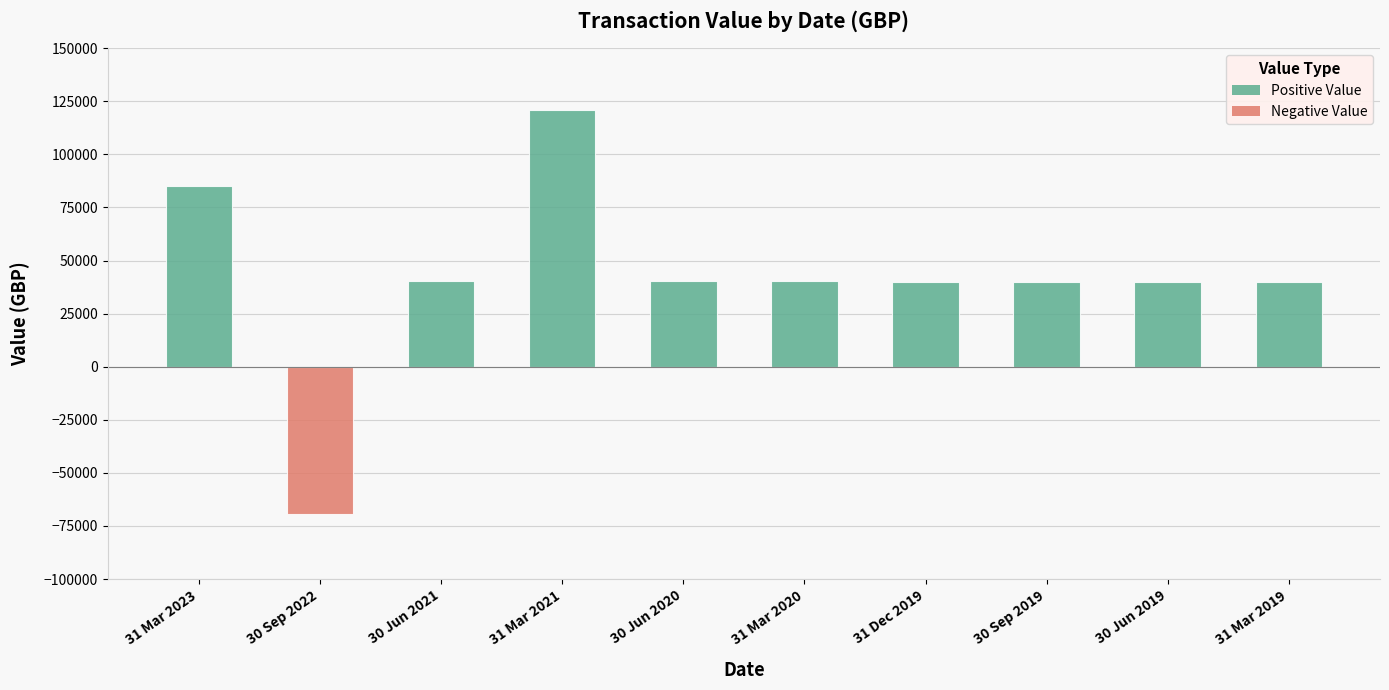

How many values exceed 40144?

5